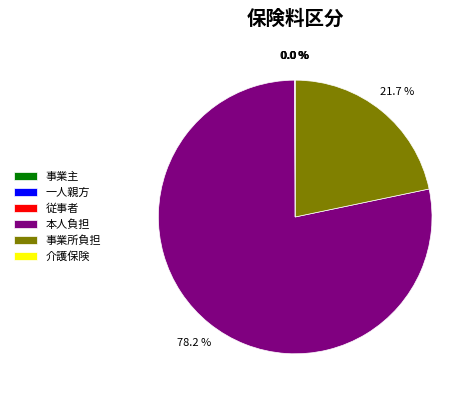

What is the largest slice in the pie chart?

本人負担